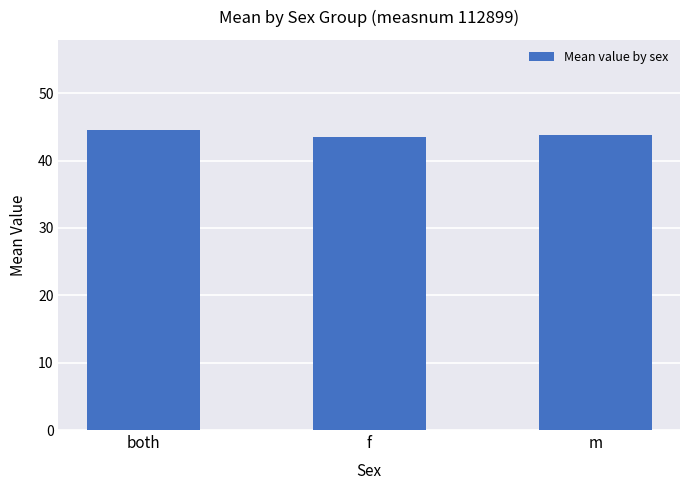

True or false: the data shows 43.8 at m.

True